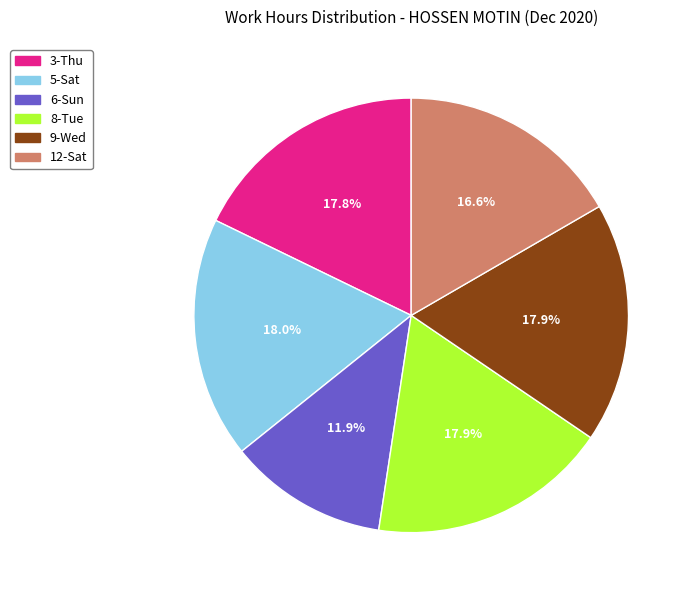

Is there a majority slice in this chart?

No